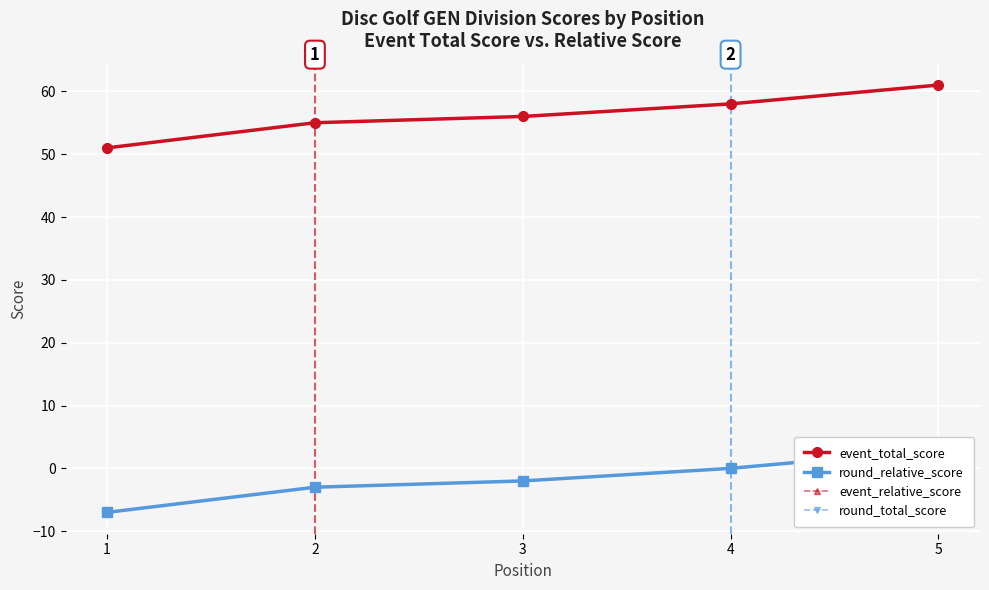

Is this an area chart (filled region under the line)?

No